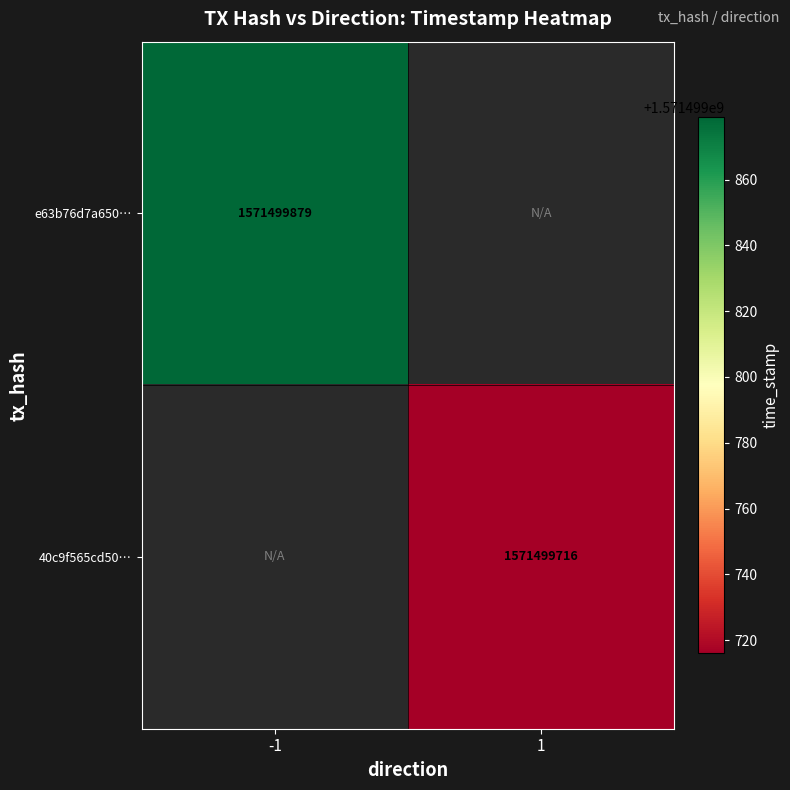

What is the total value across all series at 1?

1571499716